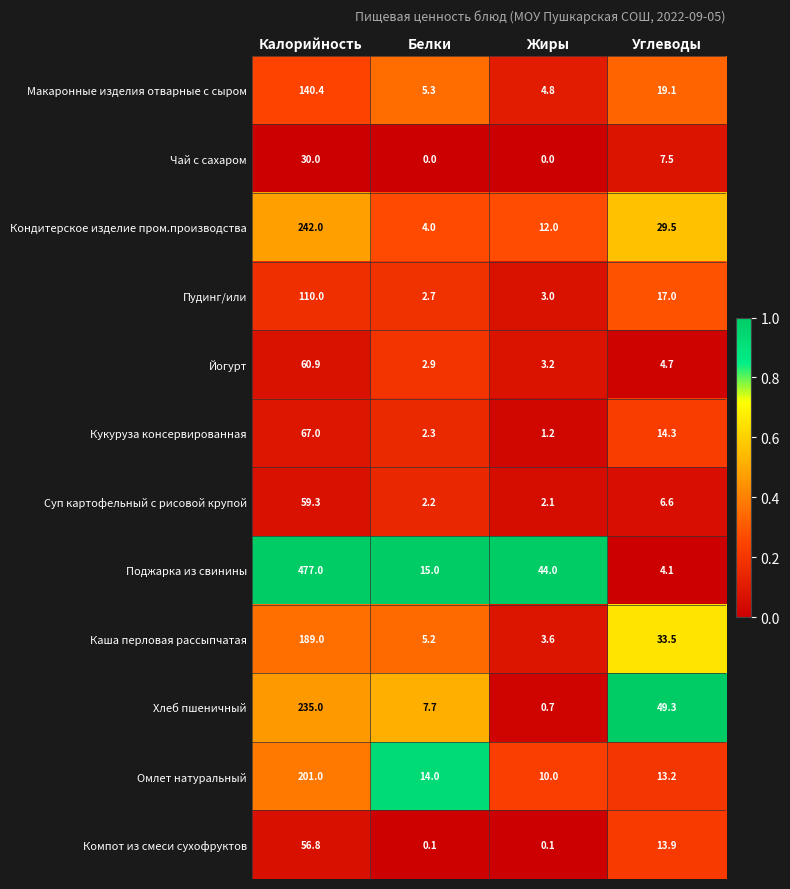

At which category does the chart reach its peak across all series?

Калорийность